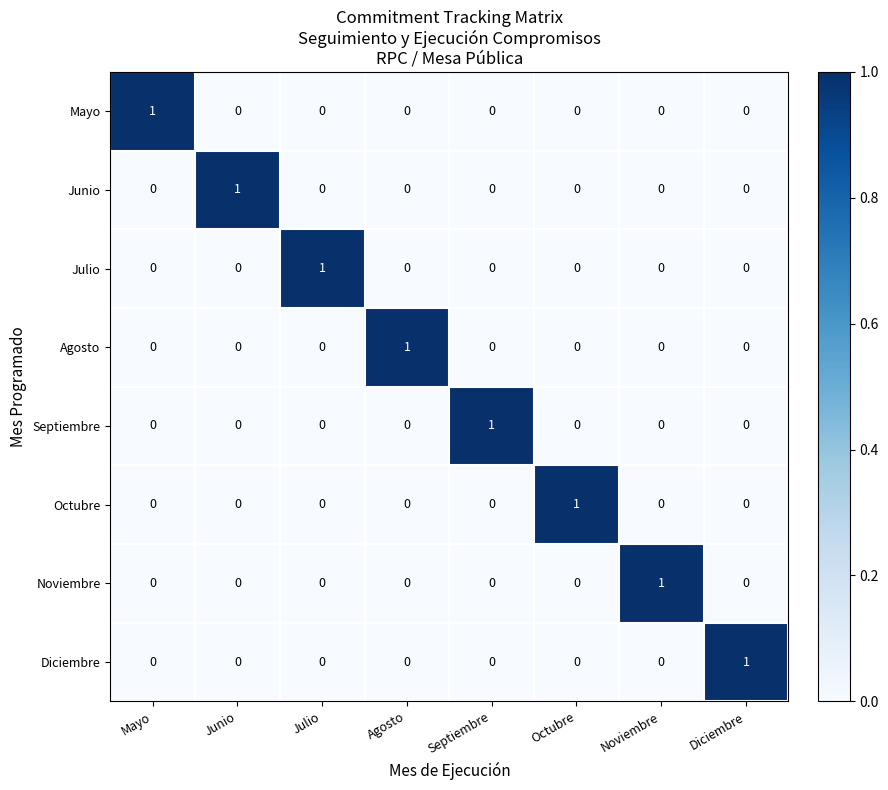

Count the Agosto values in the range 0 to 1.

8